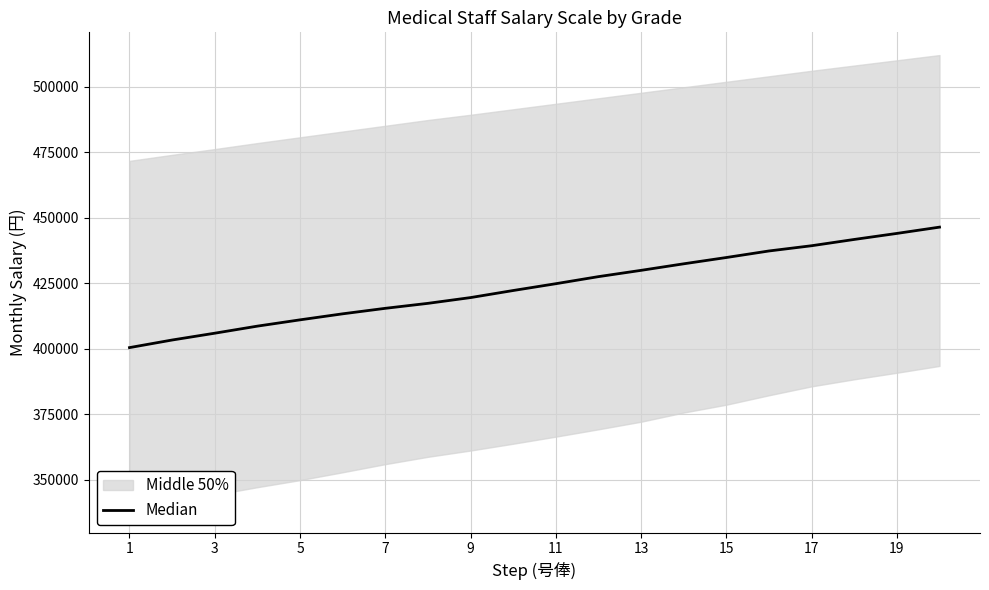

True or false: there are more than 1 points higher than both neighbors.

False